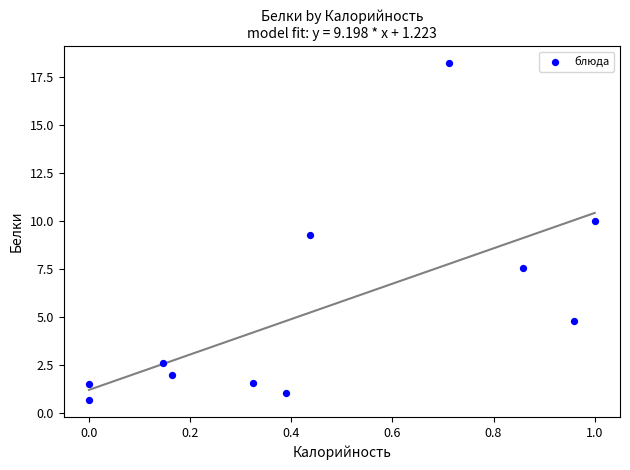

What Y value in the scatter plot is closest to 9?

9.3